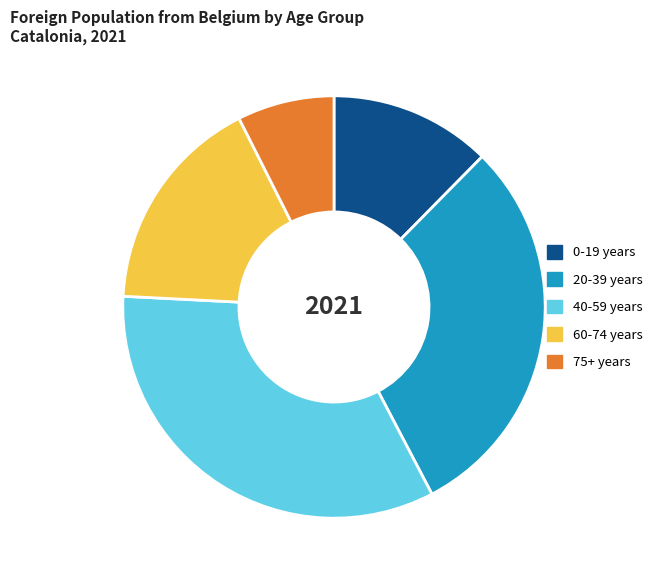

What is the largest slice in the pie chart?

40-59 years